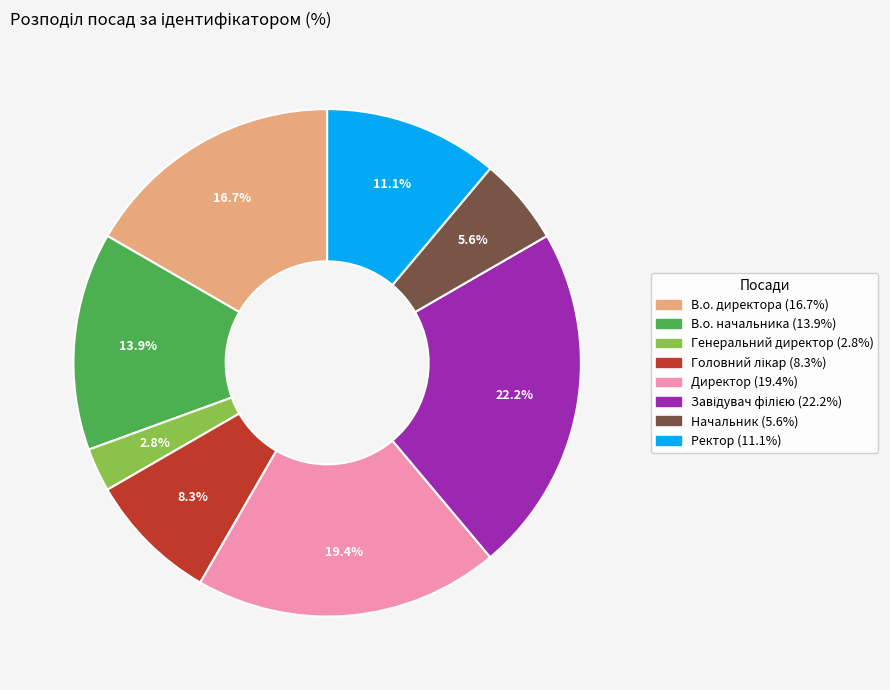

Which slice is the smallest?

Генеральний директор